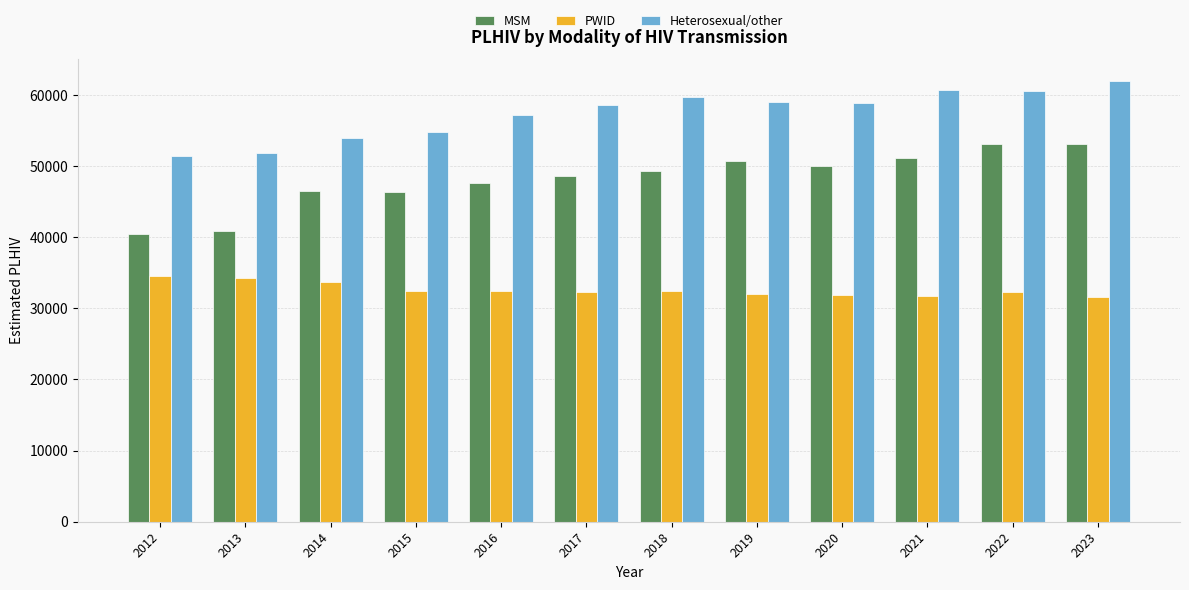

List the series in order of their overall mean, highest first.

Heterosexual/other, MSM, PWID